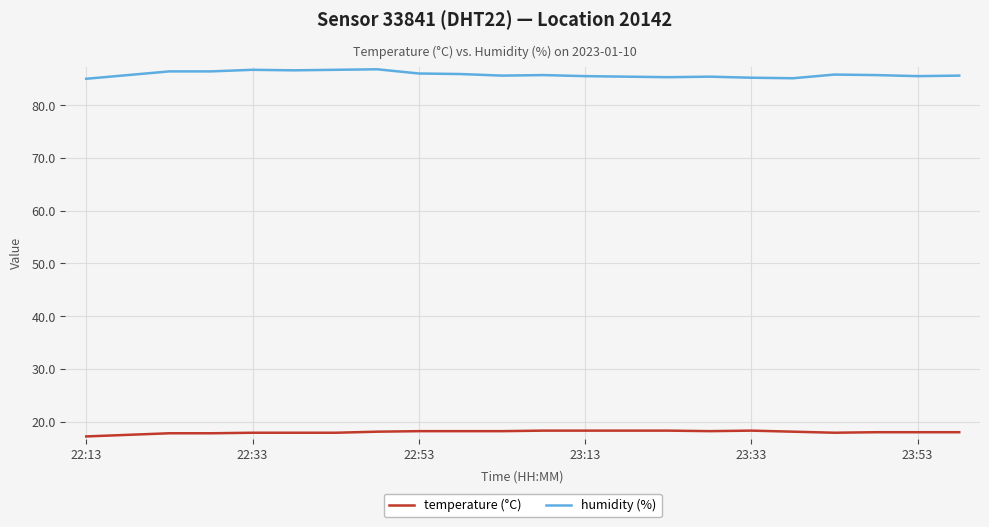

How many series are shown in this chart?

2